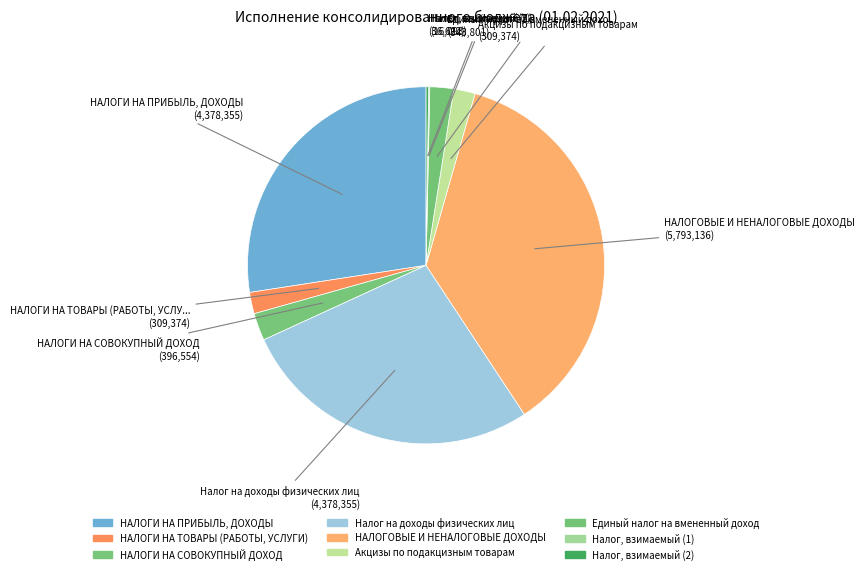

How many segments does this pie chart have?

9